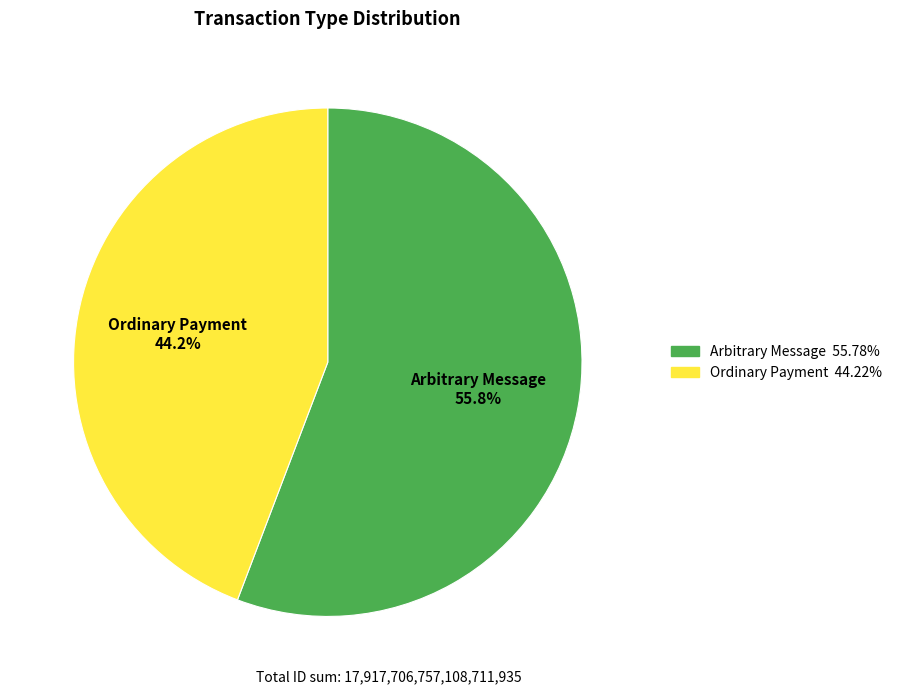

Does Ordinary Payment represent more than half of the total?

No